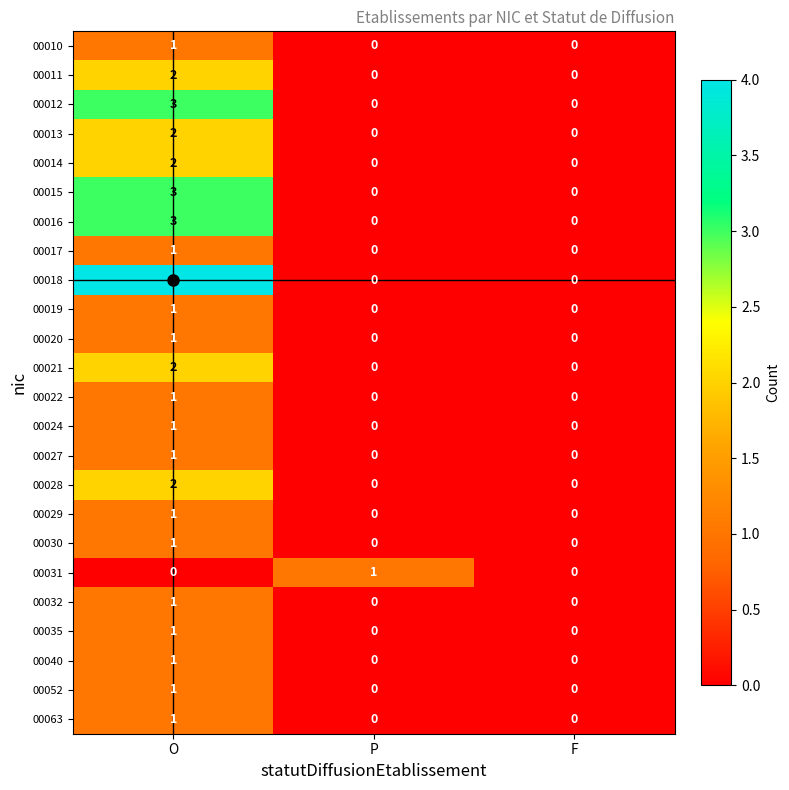

How many 00029 values are between 0 and 1?

3